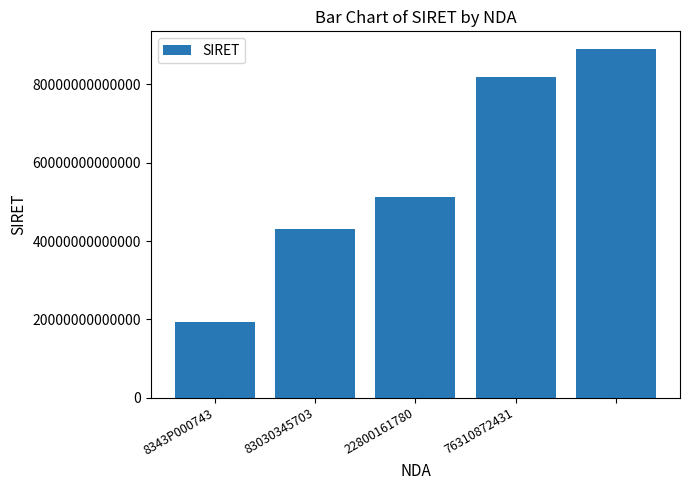

How many bars are there in total?

5